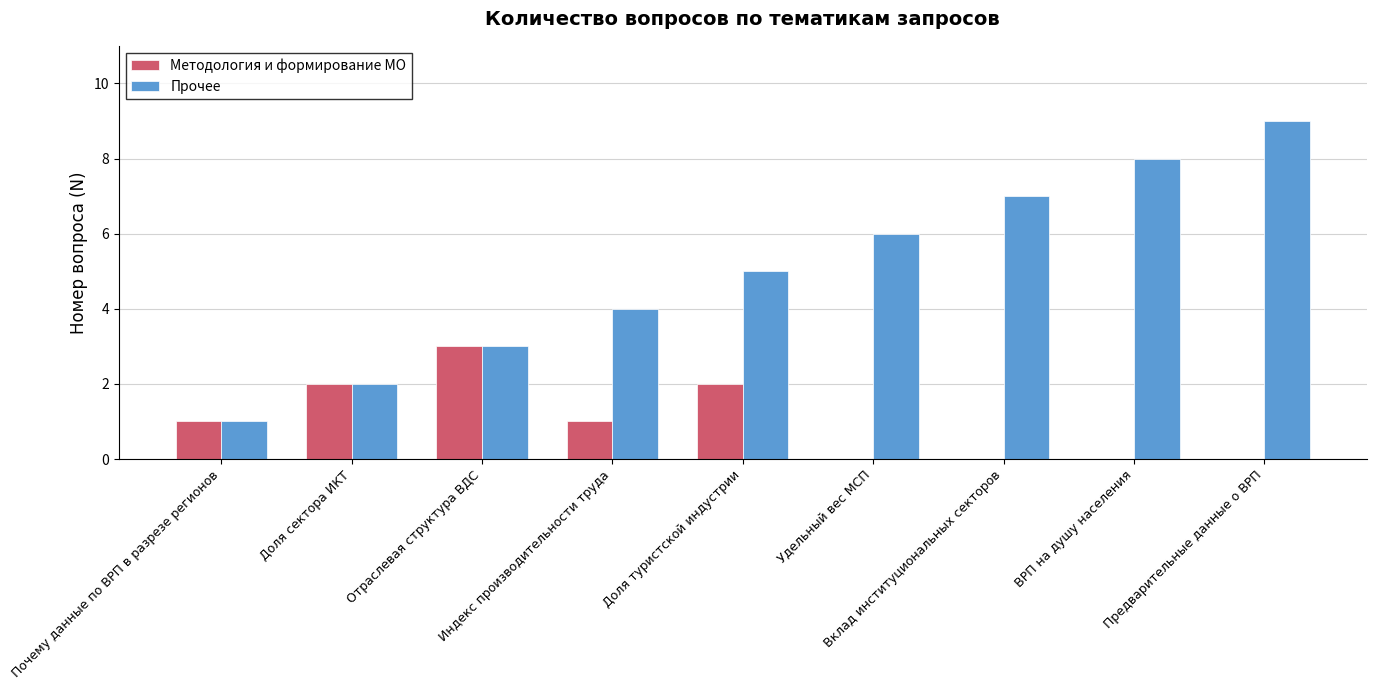

What is the greatest value displayed?

9